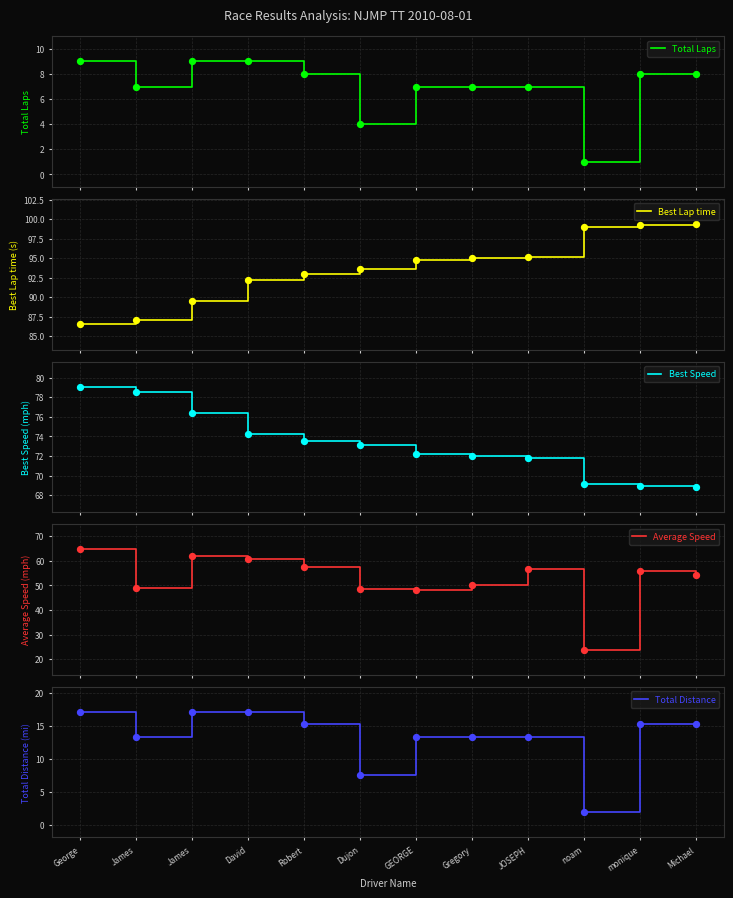

What is the total value across all series at Gregory?

237.6